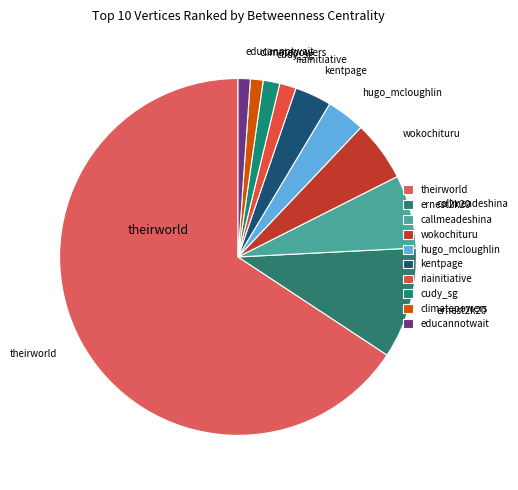

Do ernest2k20 and climatepowers together represent more than half of the pie?

No